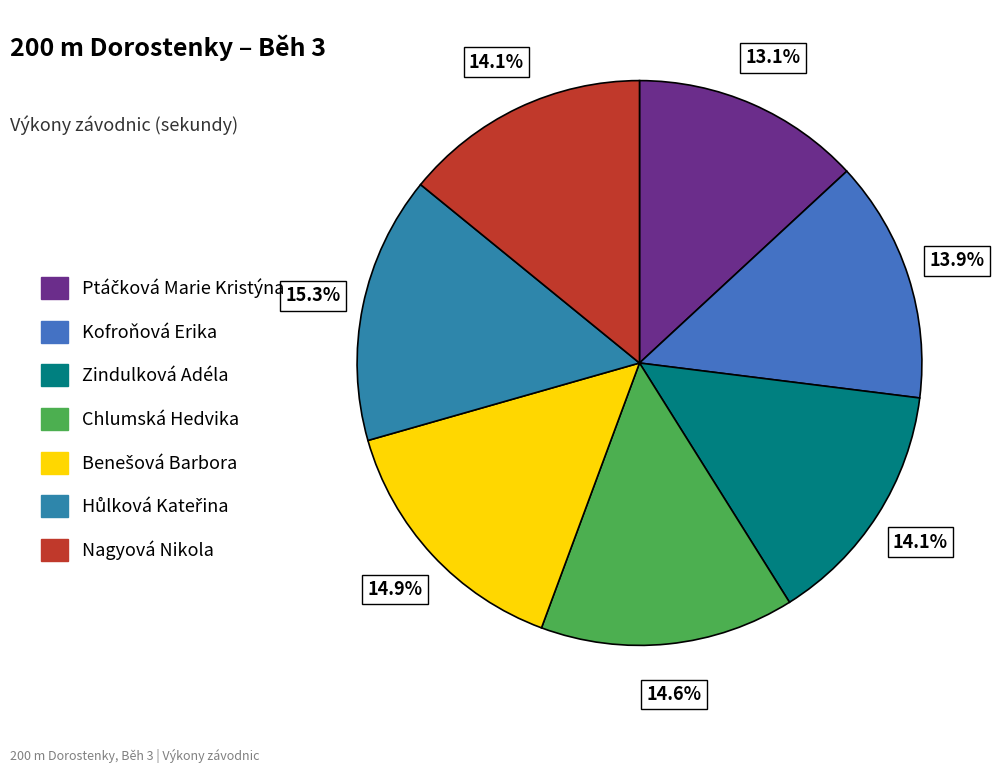

Does any single category account for the majority?

No